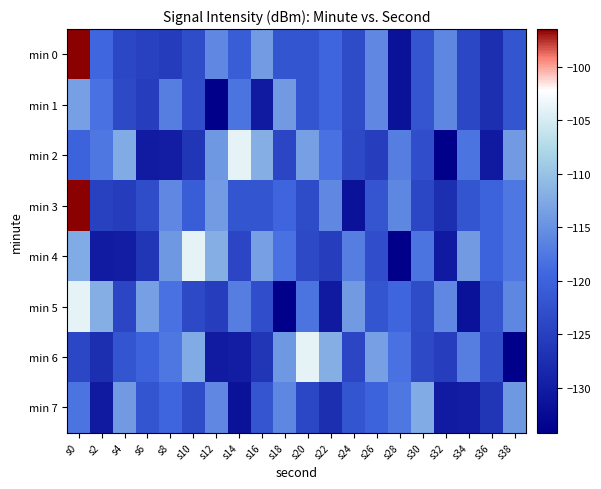

What is the total value across all series at s4?

-975.1